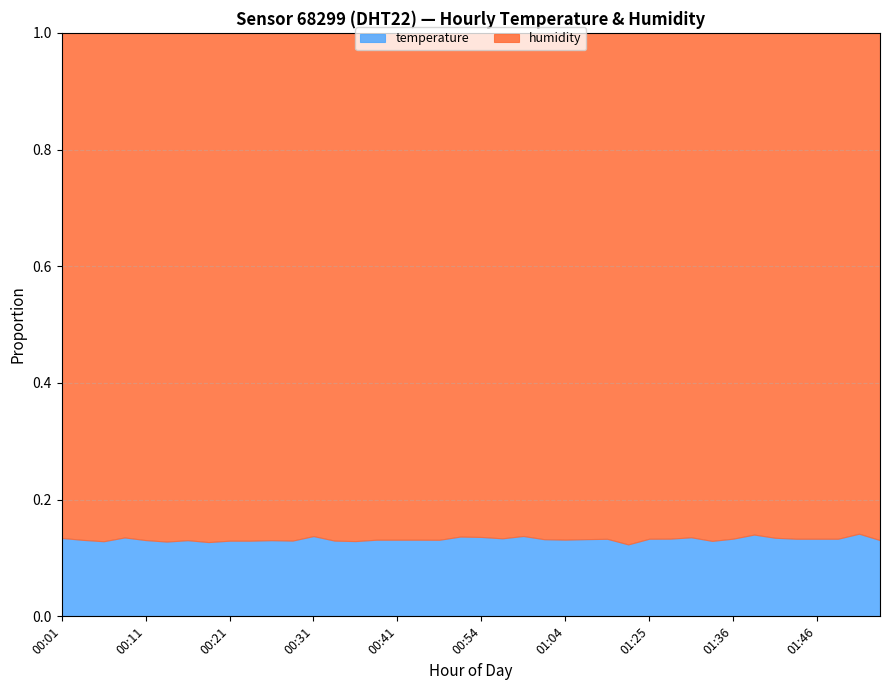

Which series has the largest range (max minus min)?

temperature